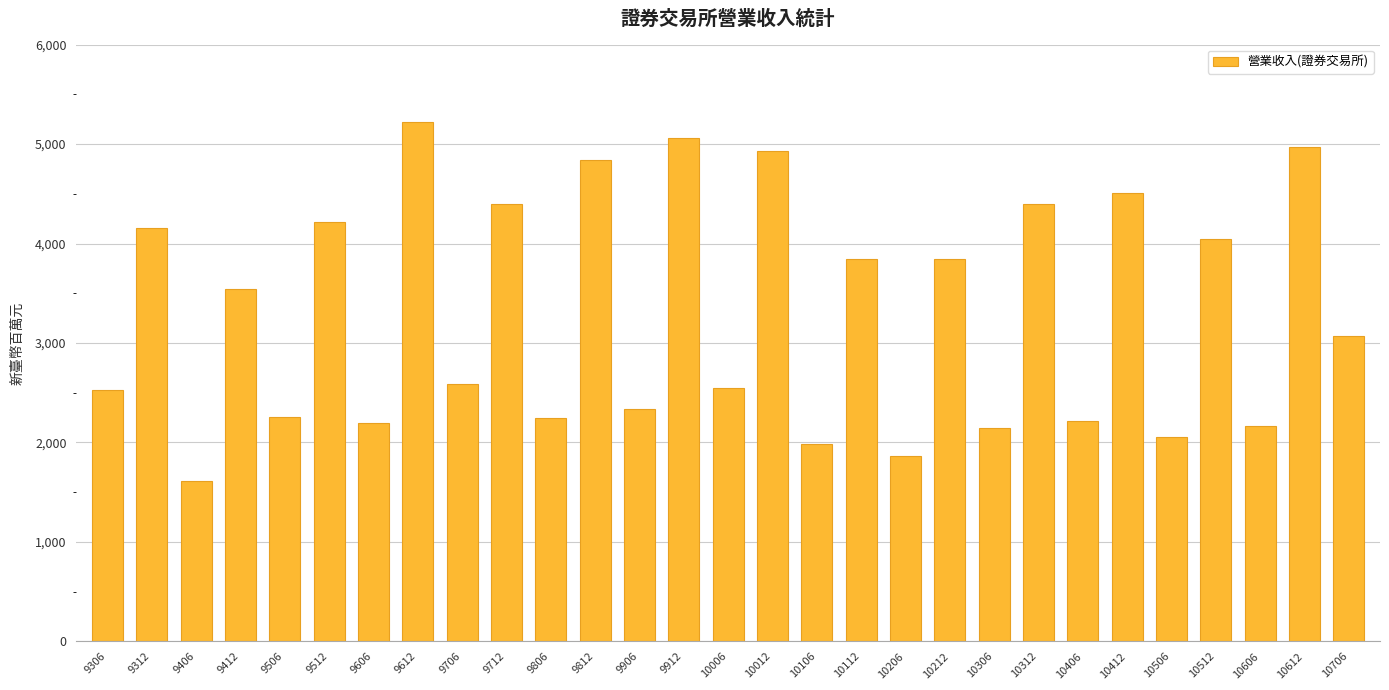

What is the difference between the values at 9812 and 9706?

2247